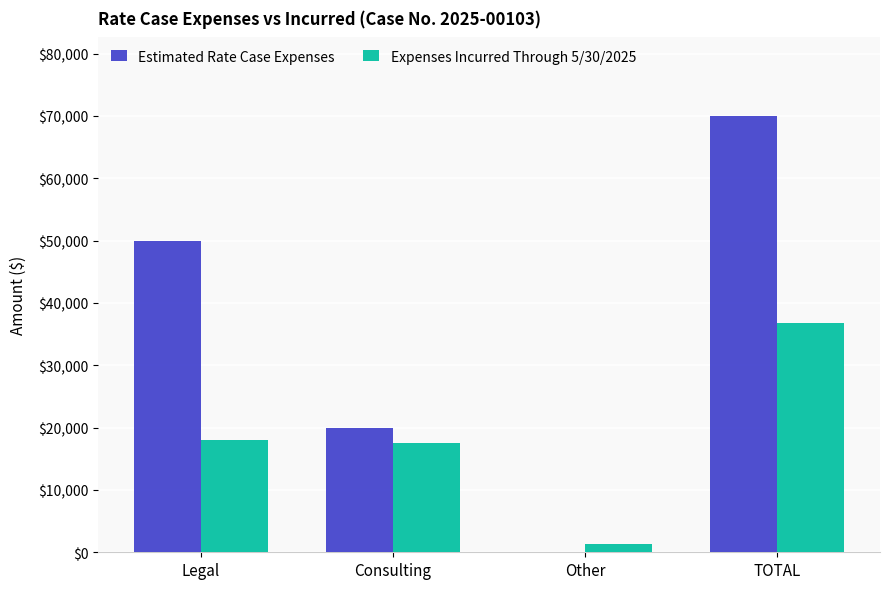

Is it true that Estimated Rate Case Expenses equals 26417.5 at Other?

False